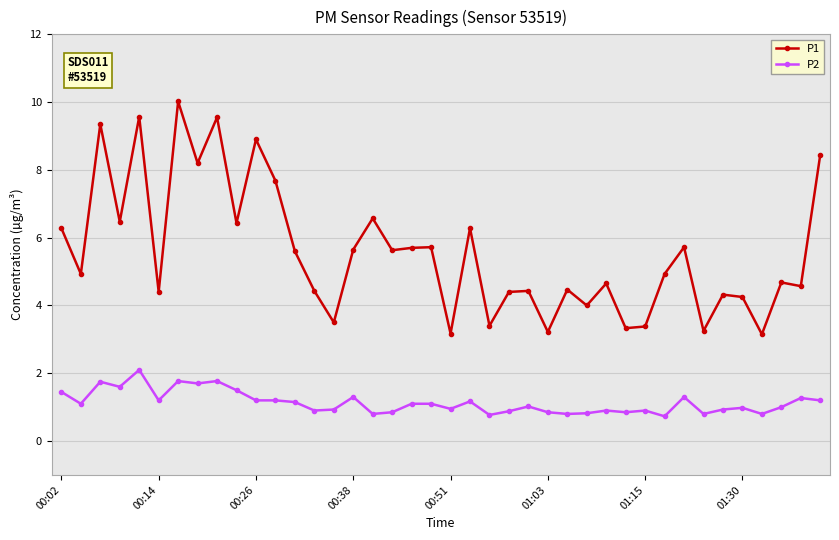

True or false: P2 has more than 2 points higher than both neighbors.

True